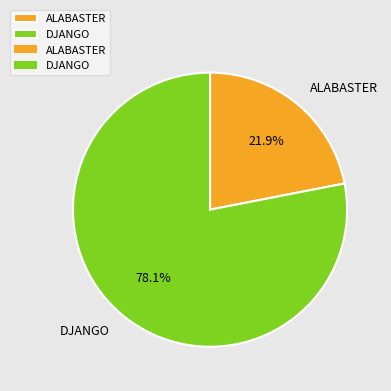

Count the number of slices in the pie.

2